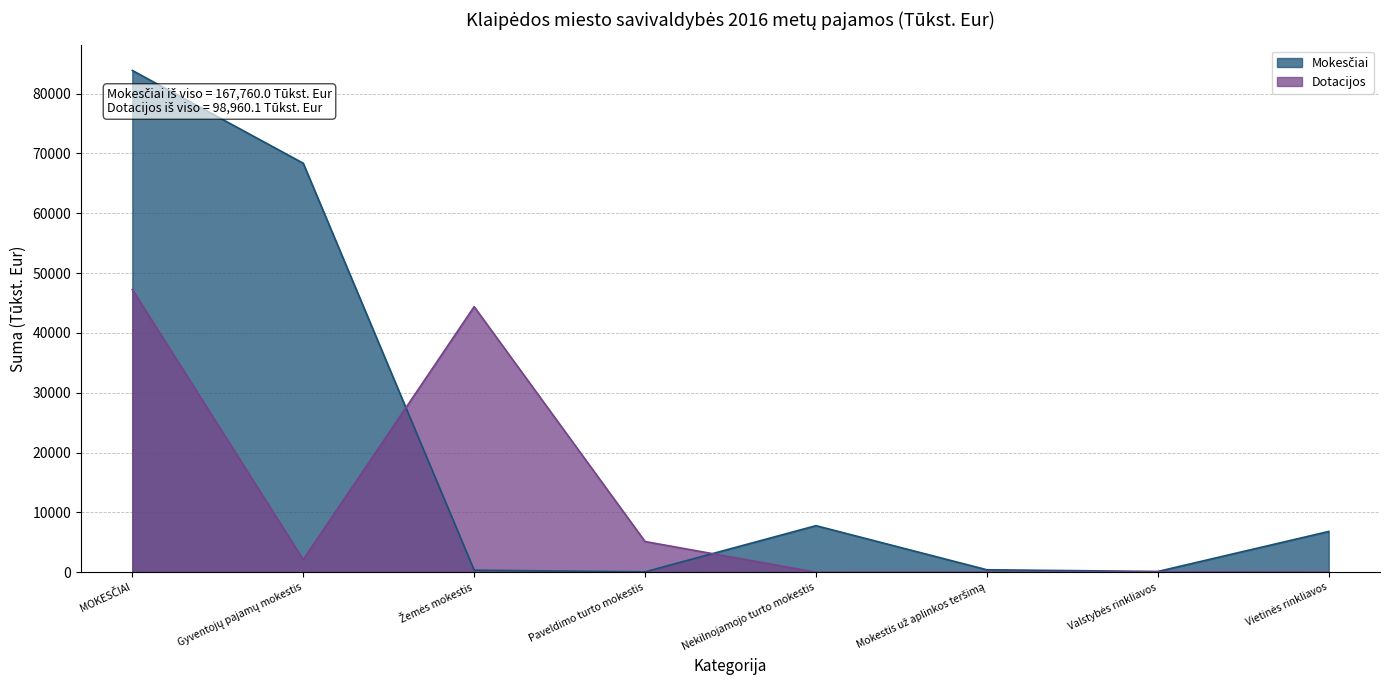

Where do Dotacijos and Mokesčiai first cross each other?

Gyventojų pajamų mokestis and Žemės mokestis